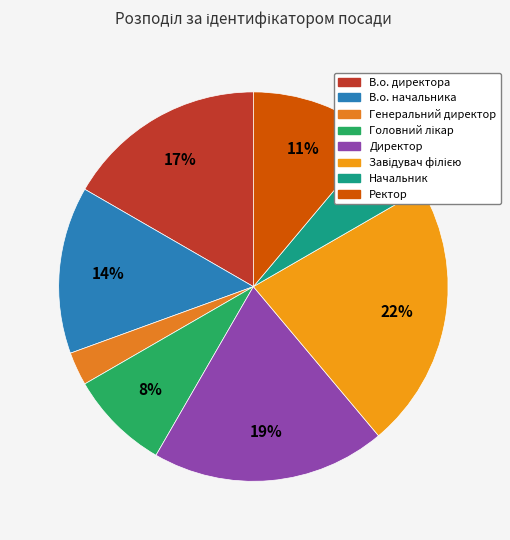

Count the number of slices in the pie.

8